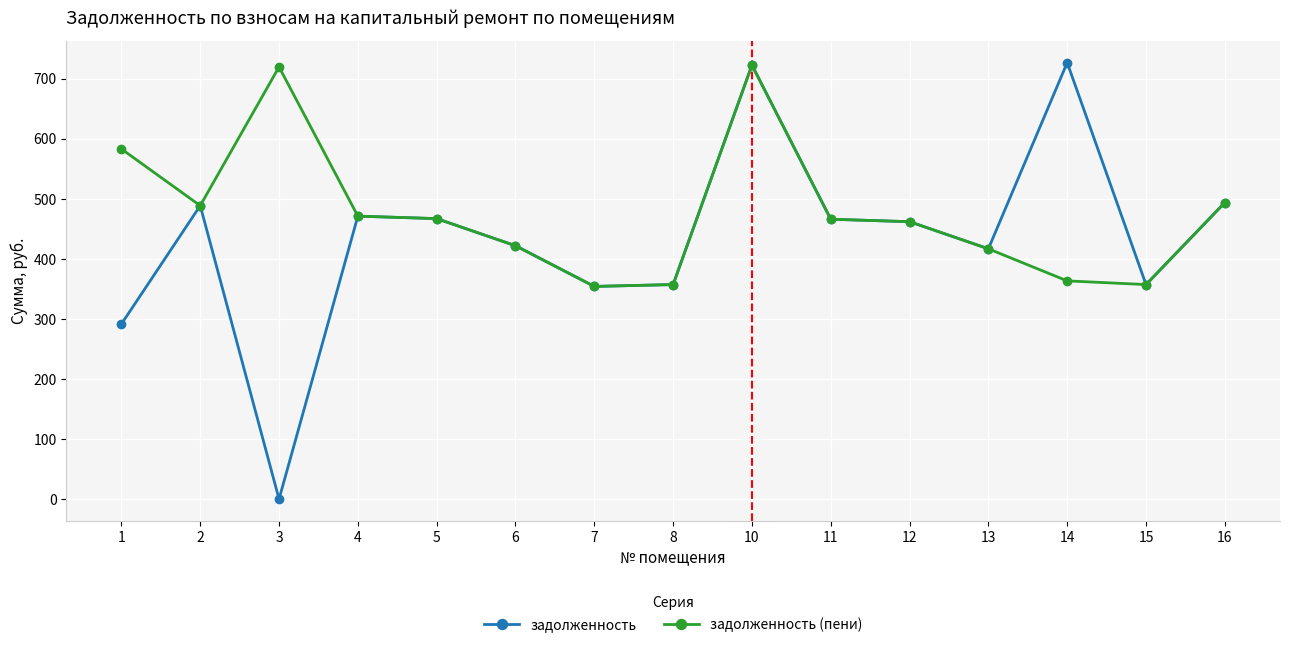

At how many categories does at least one series exceed 554?

4